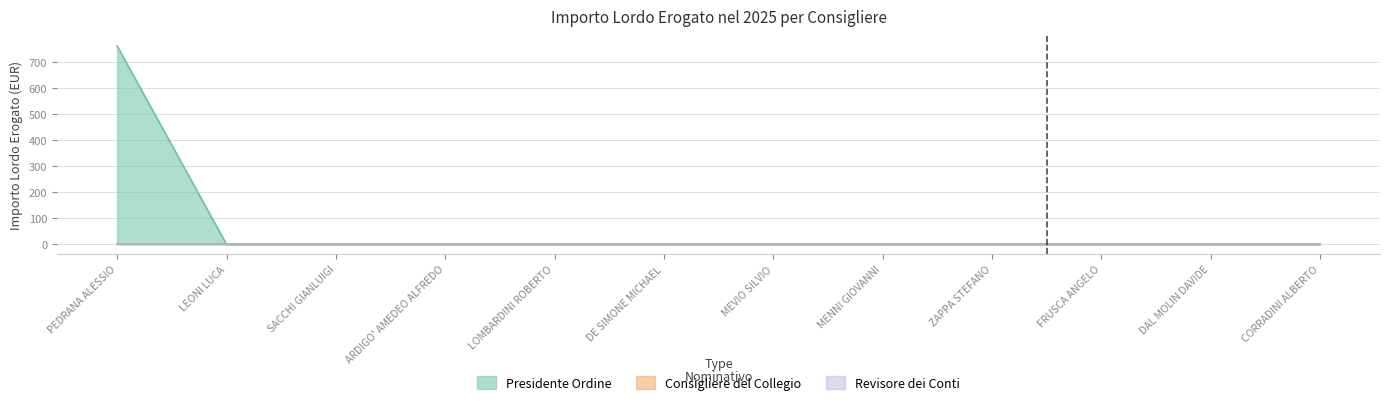

At which label is the value closest to 380?

LEONI LUCA